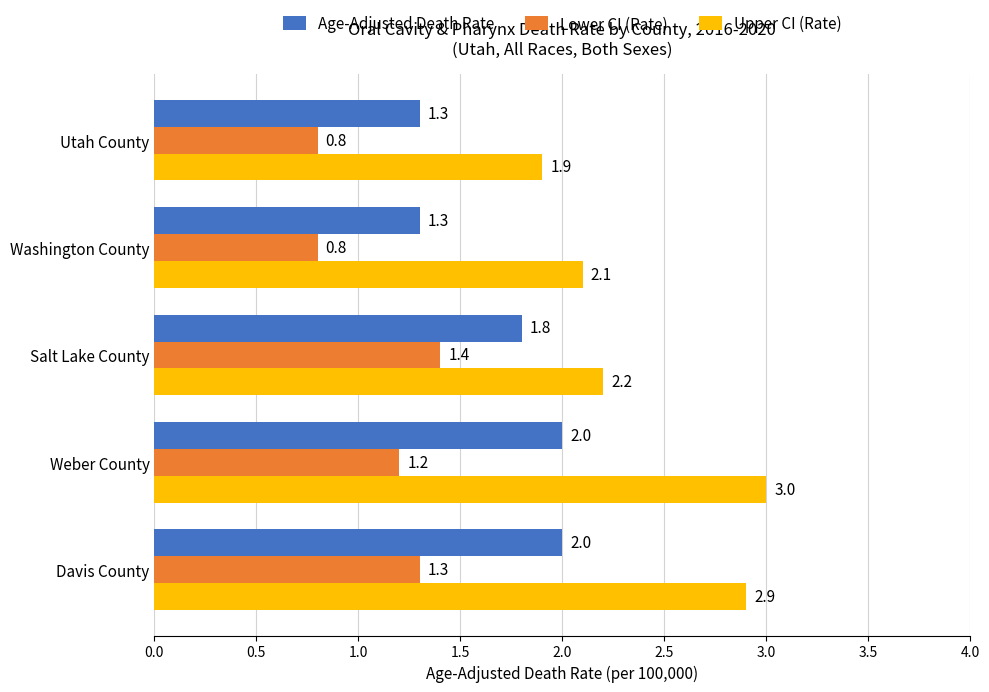

The value of Upper CI (Rate) at Utah County is 1.9. True or false?

True